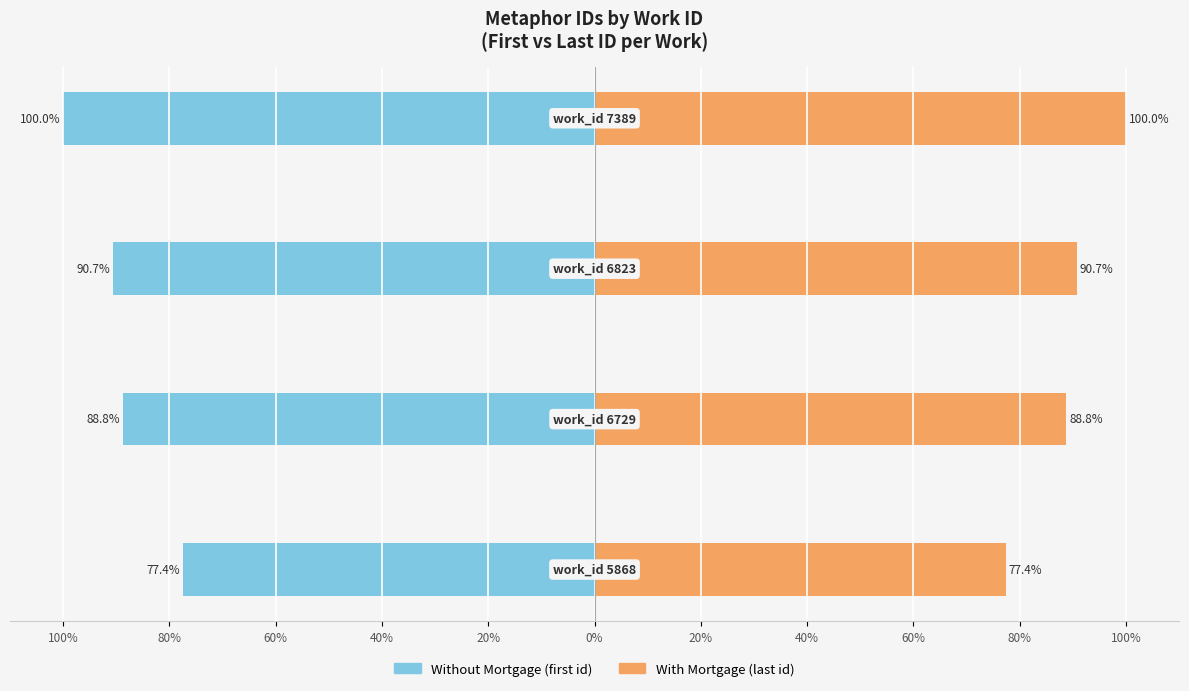

How many distinct data groups are displayed?

2